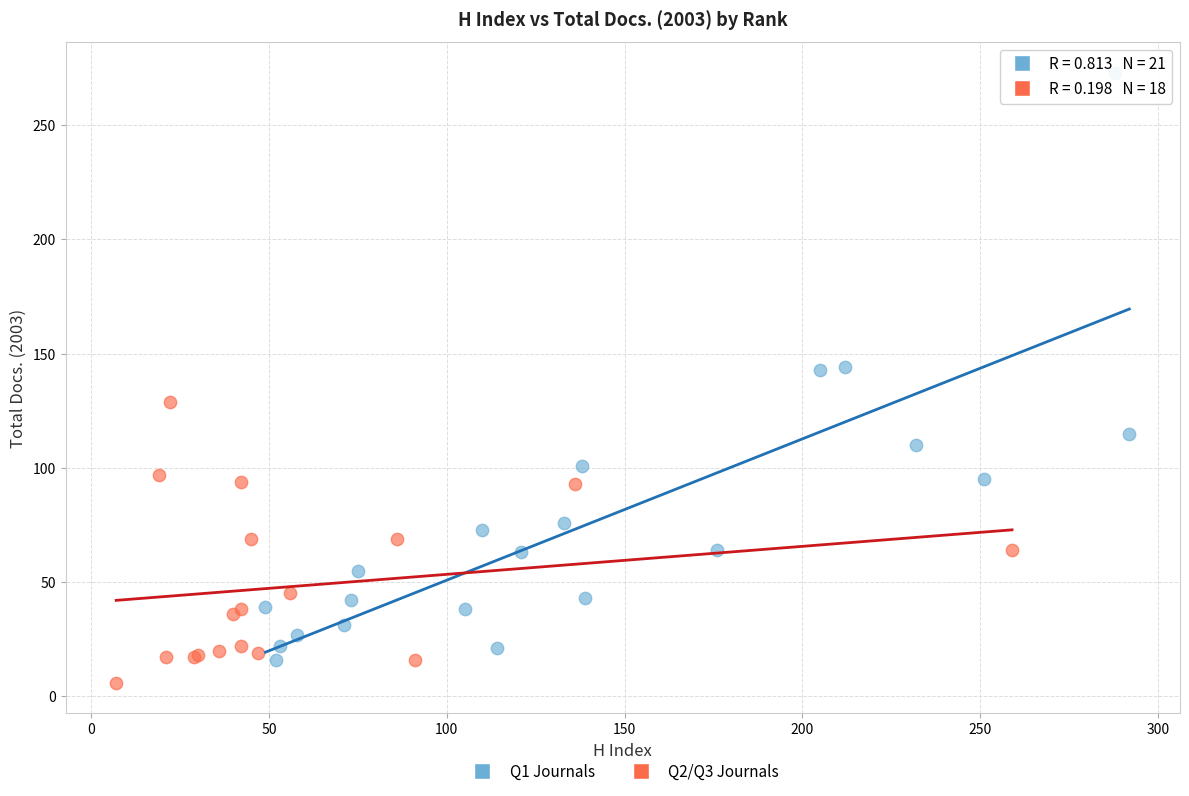

Which series has the widest spread of Y values?

Q1 Journals